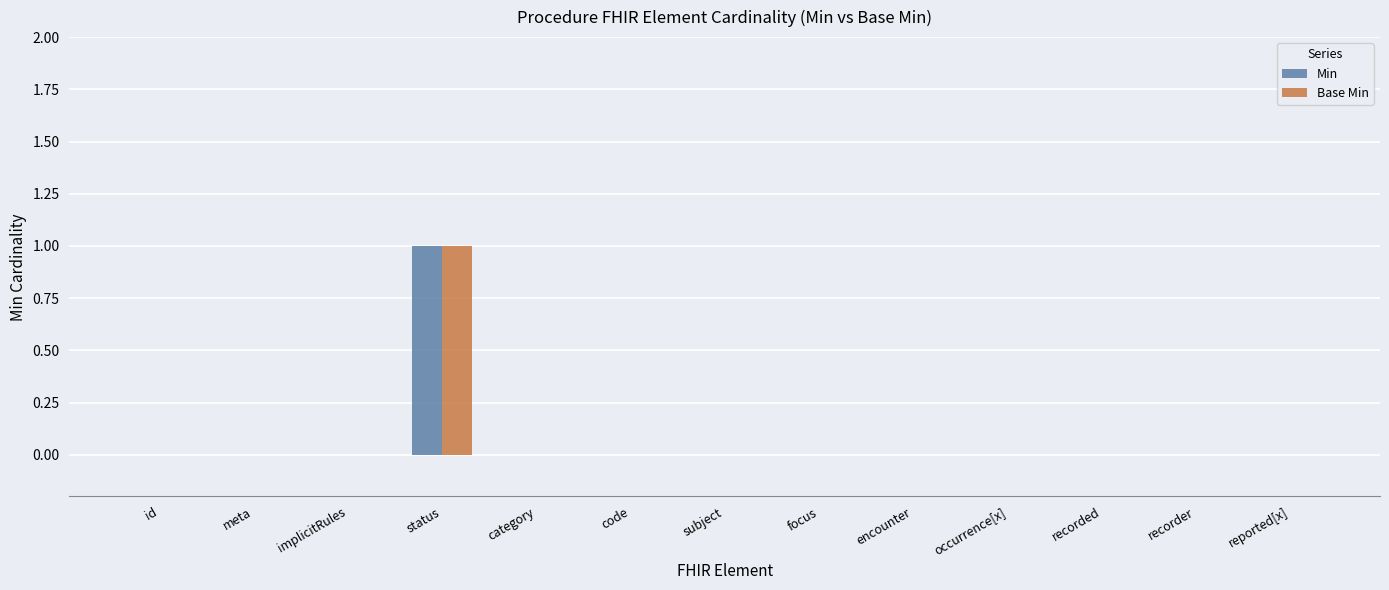

Reading right to left, extract all data points from this chart.

Min: reported[x]=0	recorder=0	recorded=0	occurrence[x]=0	encounter=0	focus=0	subject=0	code=0	category=0	status=1	implicitRules=0	meta=0	id=0
Base Min: reported[x]=0	recorder=0	recorded=0	occurrence[x]=0	encounter=0	focus=0	subject=0	code=0	category=0	status=1	implicitRules=0	meta=0	id=0